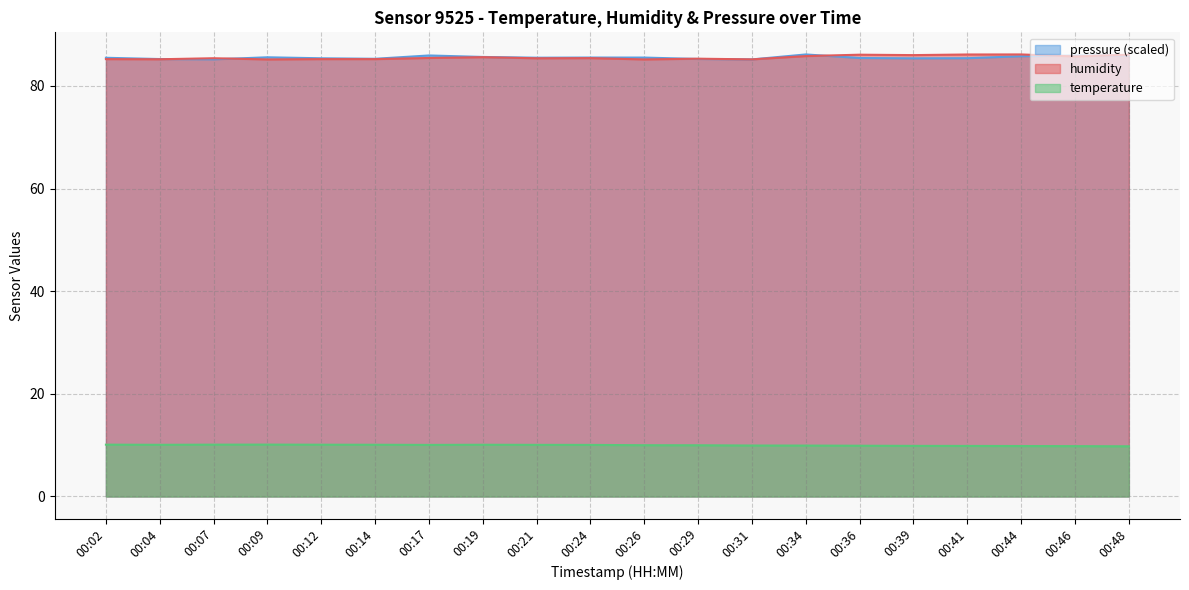

In humidity, how many points are higher than both neighbors (excluding endpoints)?

6